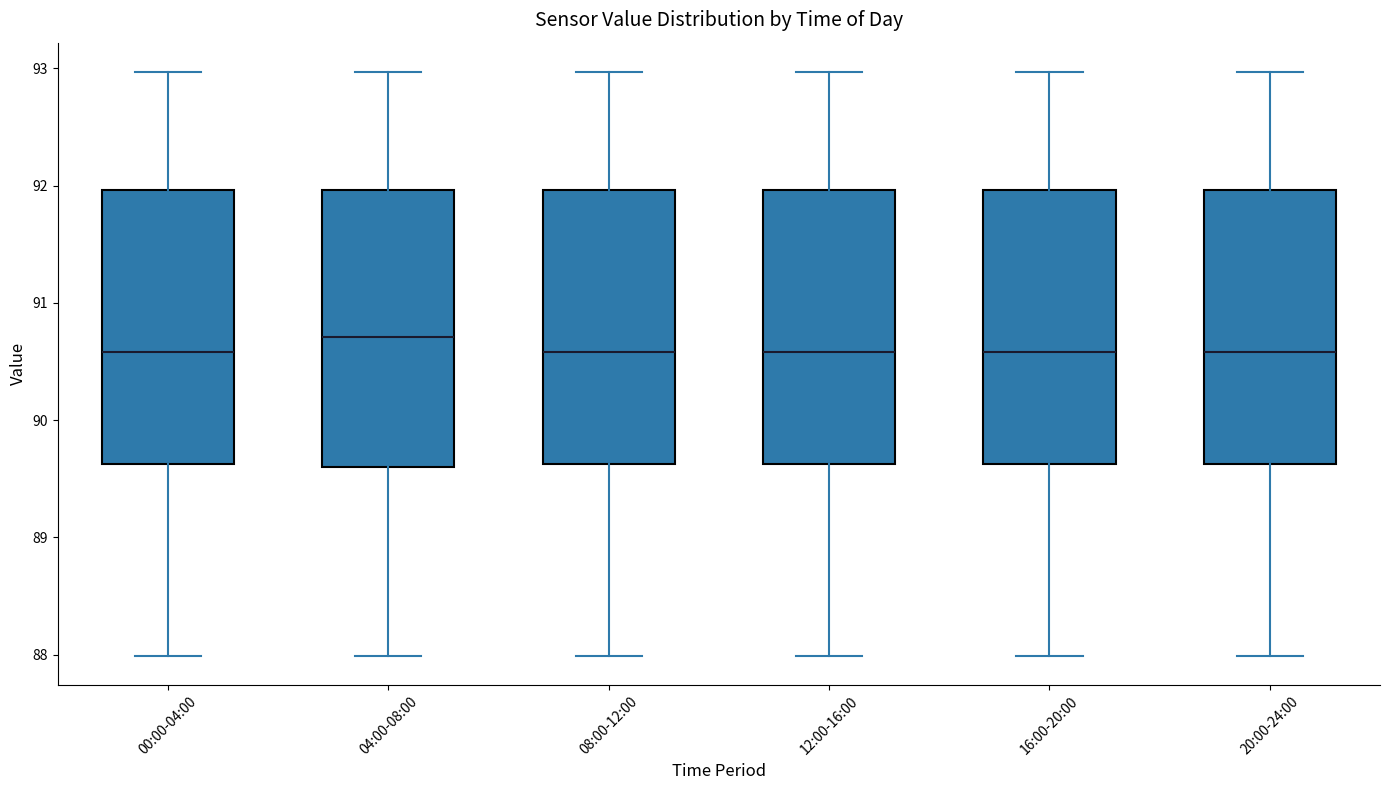

Where is the lower edge of the box for 12:00-16:00 on the y-axis? The values are not printed on the chart, so give them approximately, as read against the axis.

89.6